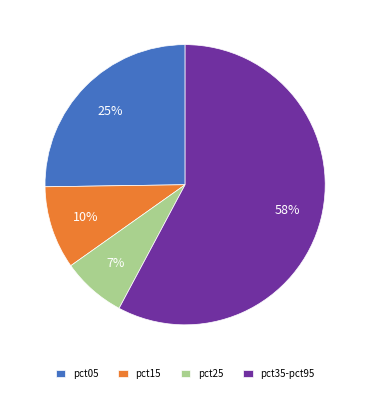

Does any single category account for the majority?

Yes